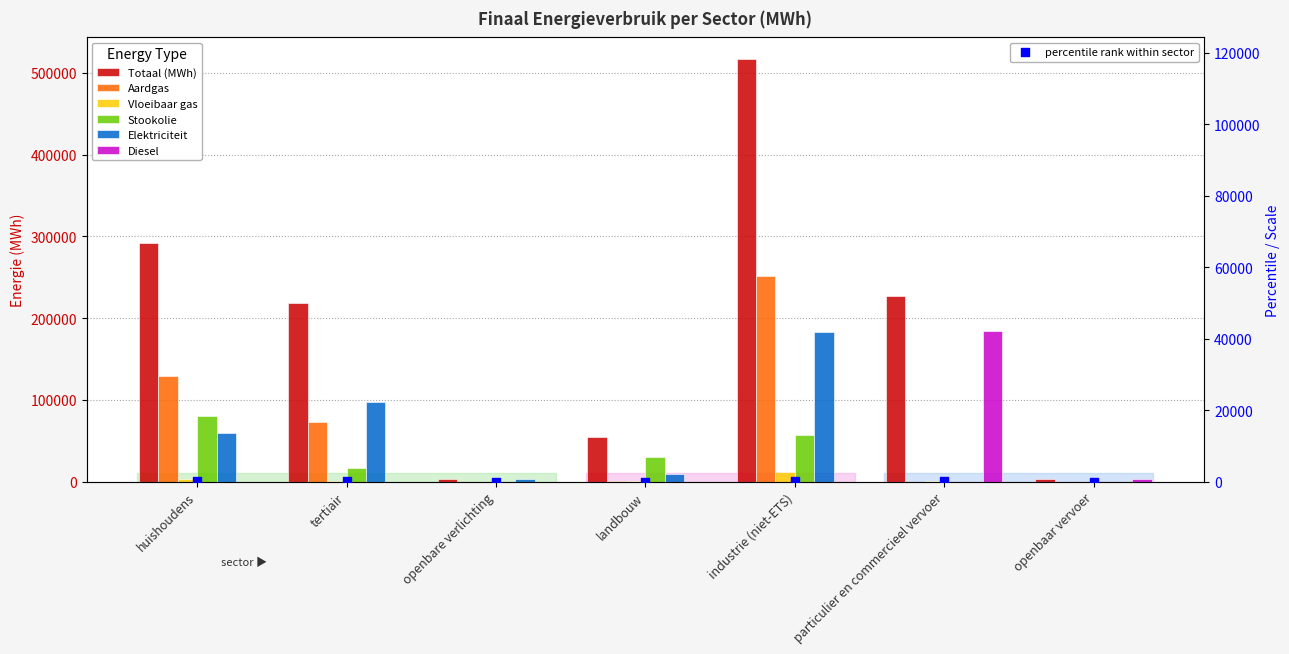

Which series has the largest total across all categories?

Aardgas